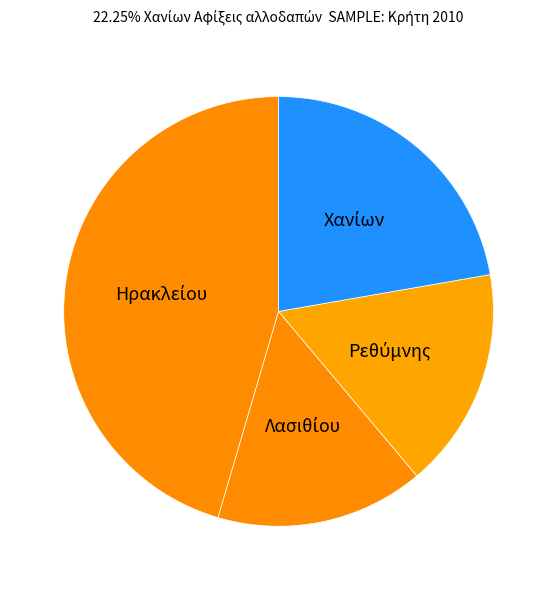

How many segments does this pie chart have?

4